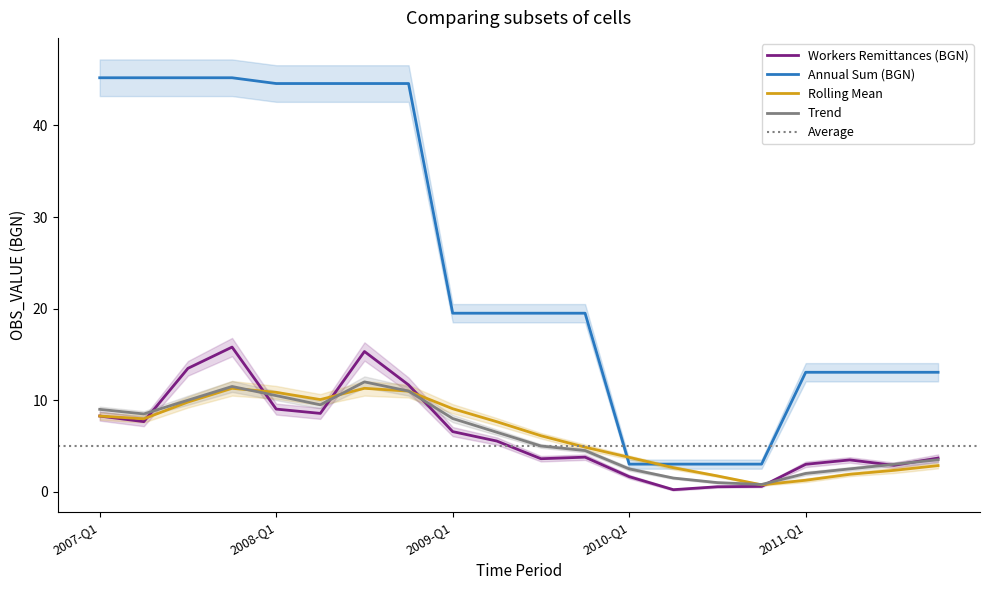

True or false: Annual Sum (BGN) and Workers Remittances (BGN) cross at least once.

False